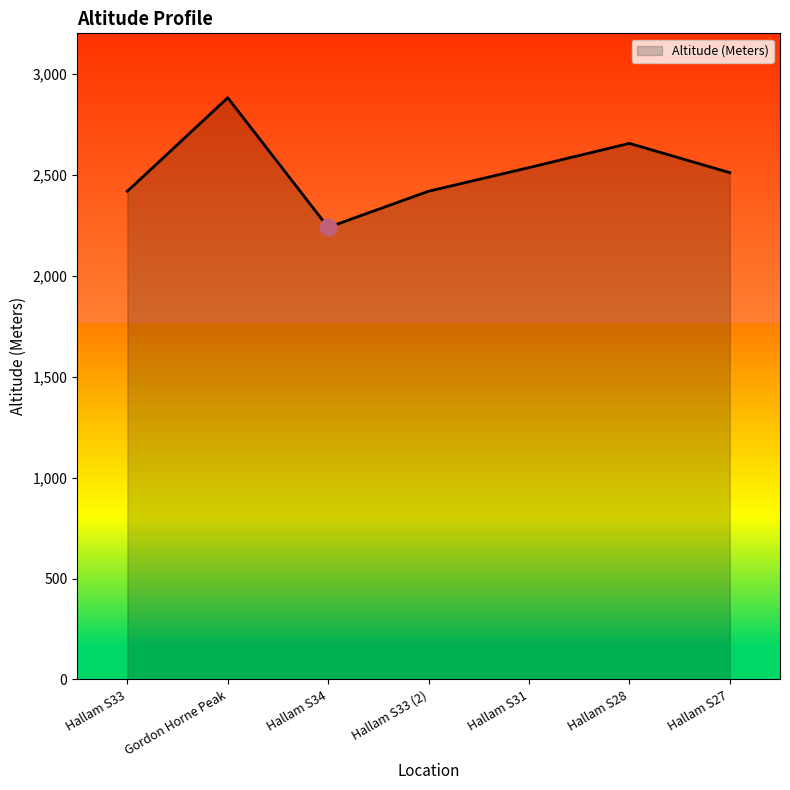

What is the change in value from Hallam S33 to Hallam S28?

+237